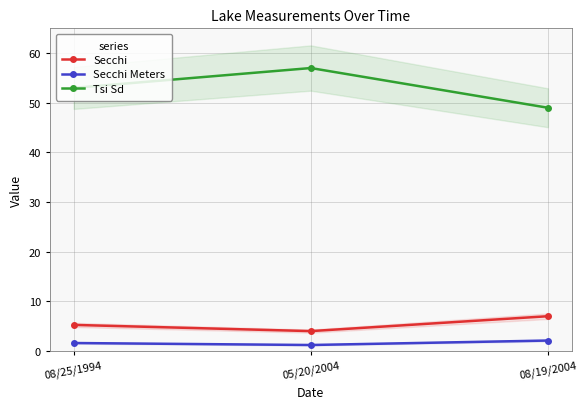

What is the difference between the maximum and second lowest values in the Tsi Sd series?

4.0